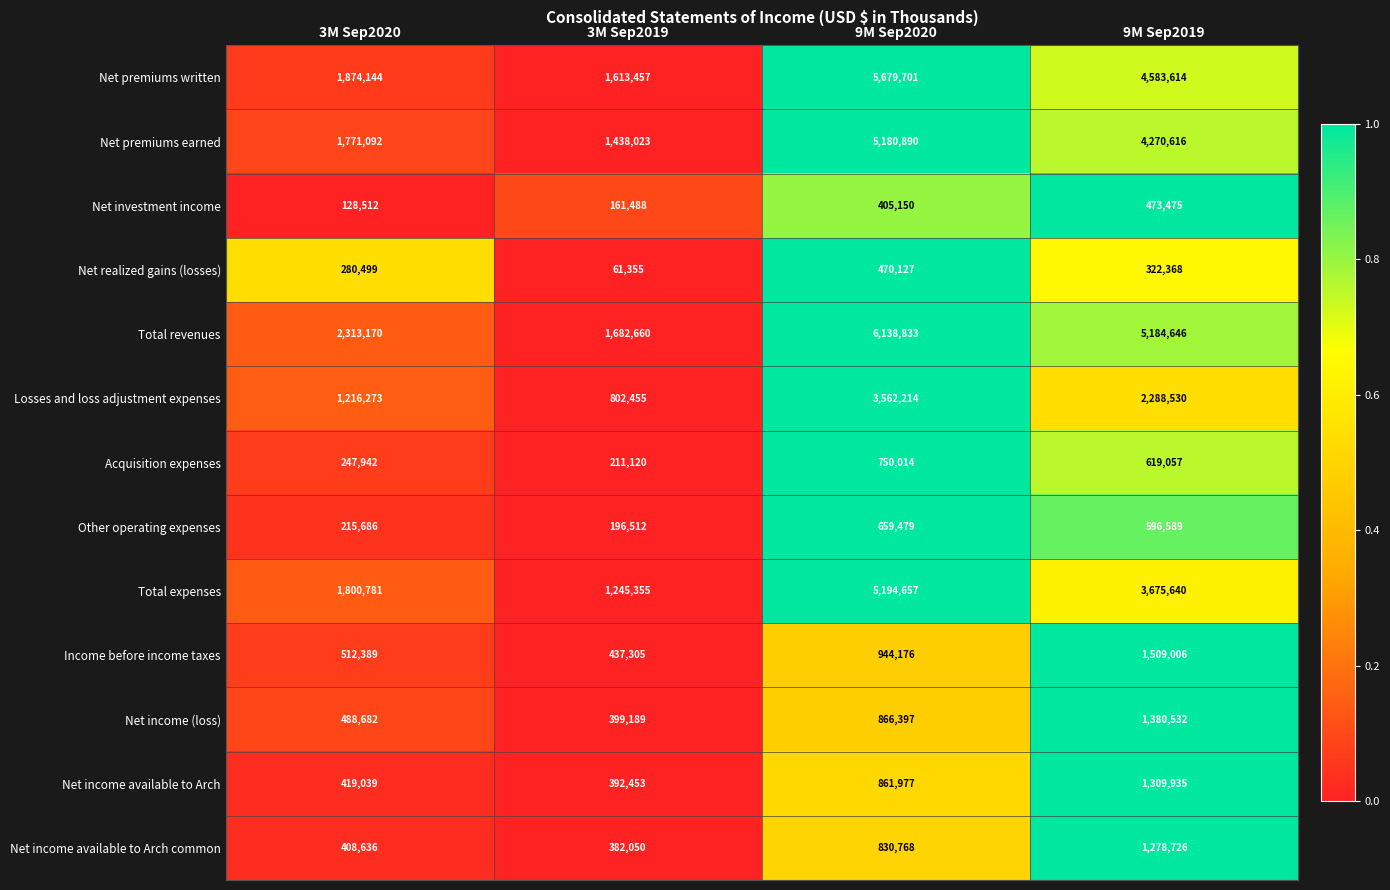

Which series has the widest spread of values?

Total revenues